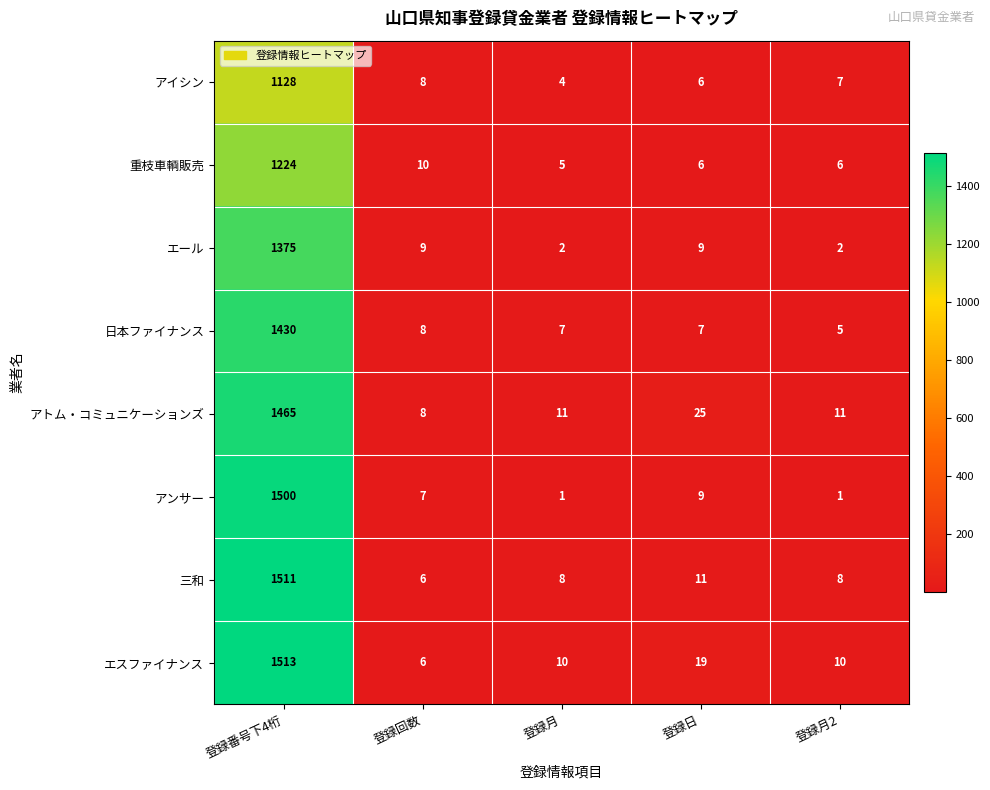

List the series in order of their peak value, highest first.

エスファイナンス, 三和, アンサー, アトム・コミュニケーションズ, 日本ファイナンス, エール, 重枝車輌販売, アイシン